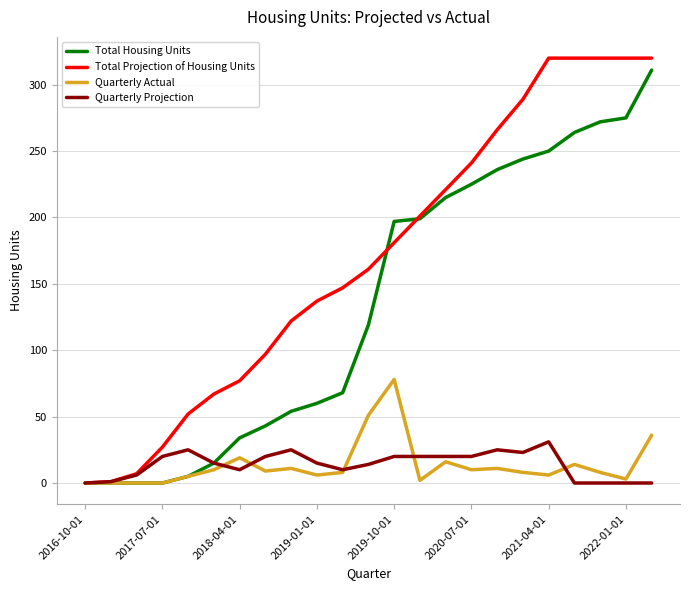

Which series has the largest range (max minus min)?

Total Projection of Housing Units